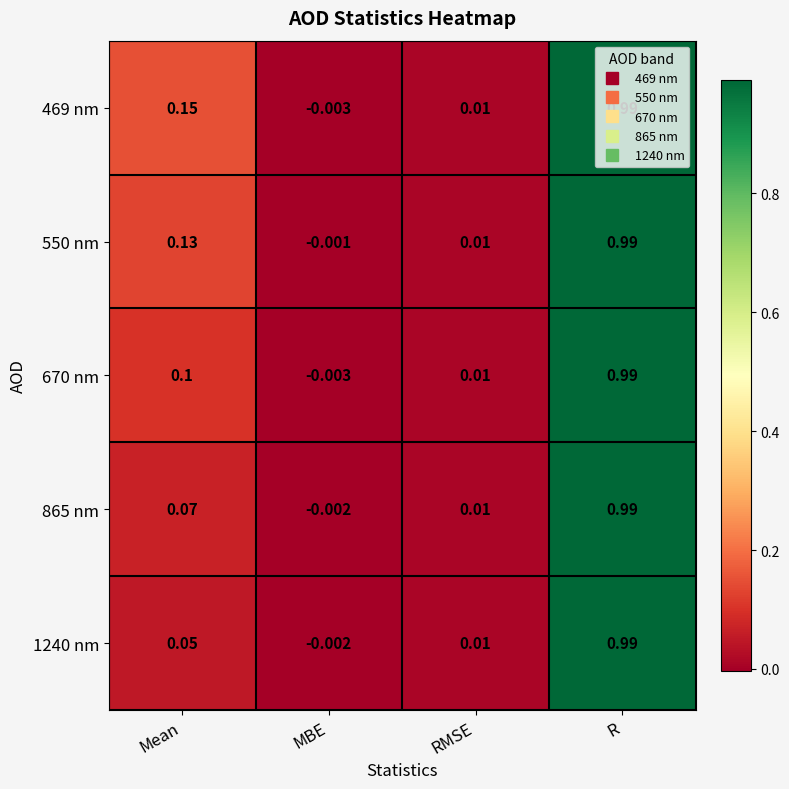

Is the value of 550 nm at RMSE greater than the value of 1240 nm at R?

No